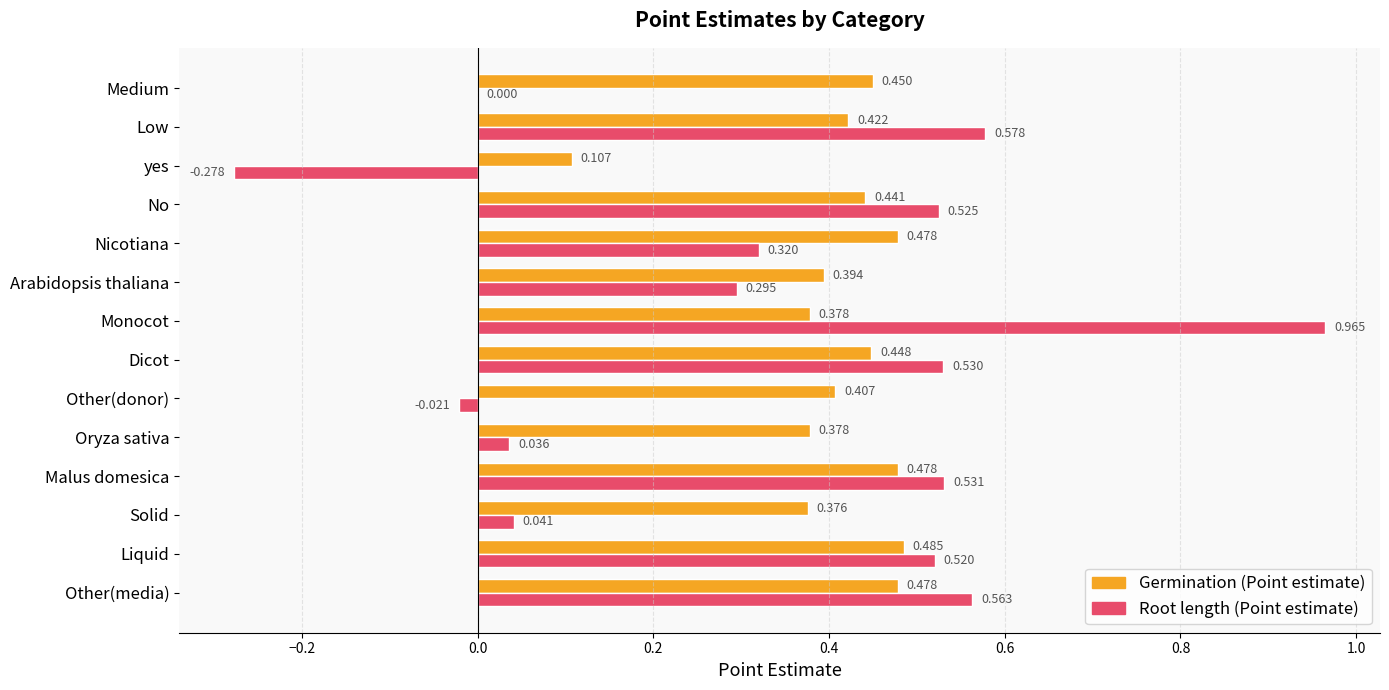

Which category has the highest value in the Germination (Point estimate) series?

Liquid